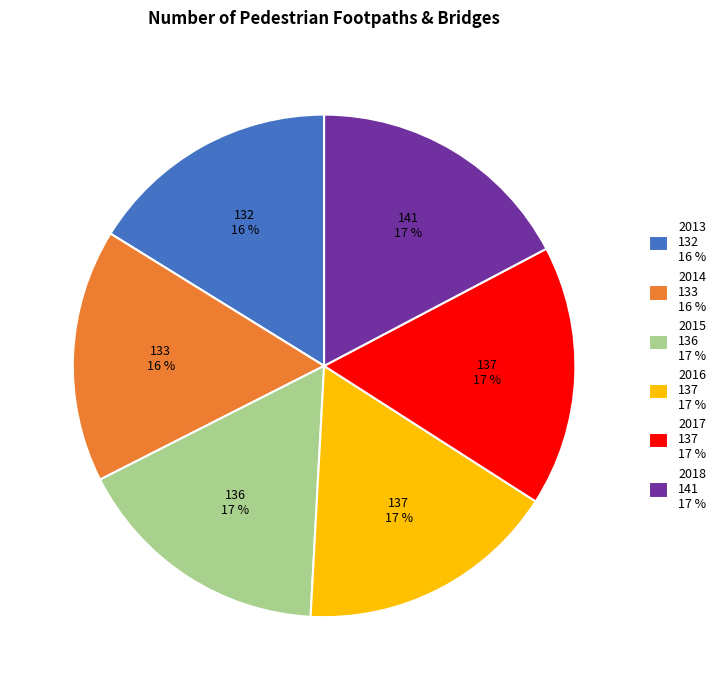

Is it true that 2014 133 16 % is 16% of the pie?

True